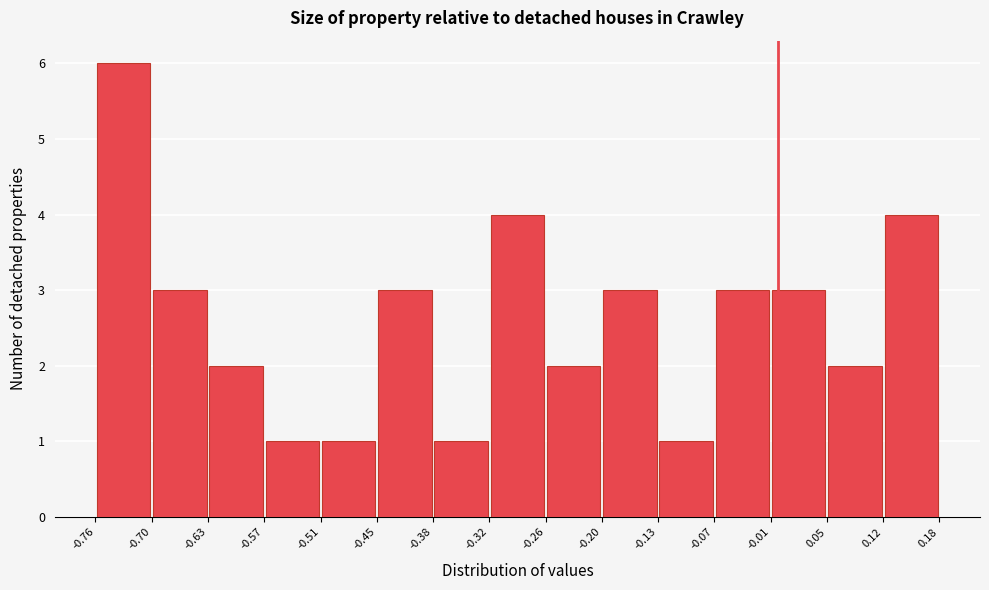

What is the height of the bar covering -0.63 to -0.57 on the x-axis? The values are not printed on the chart, so give them approximately, as read against the axis.

2